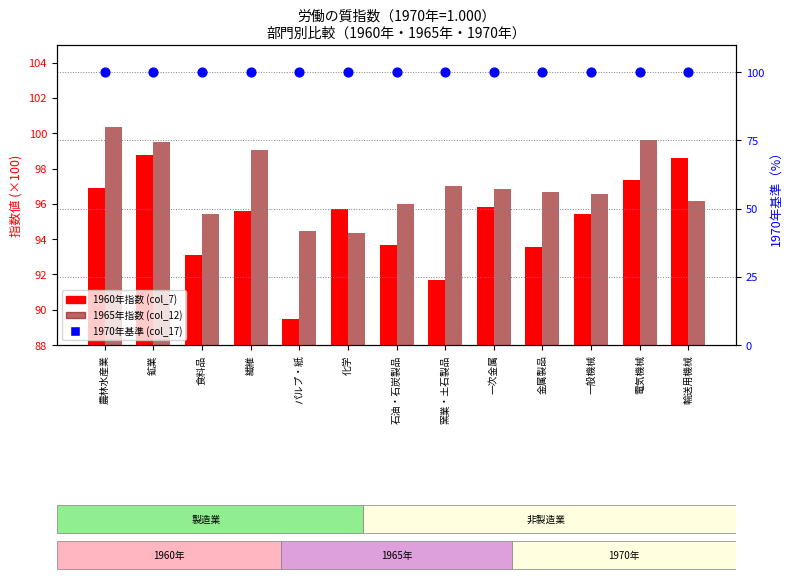

What is the total value across all series at 電気機械?

296.9